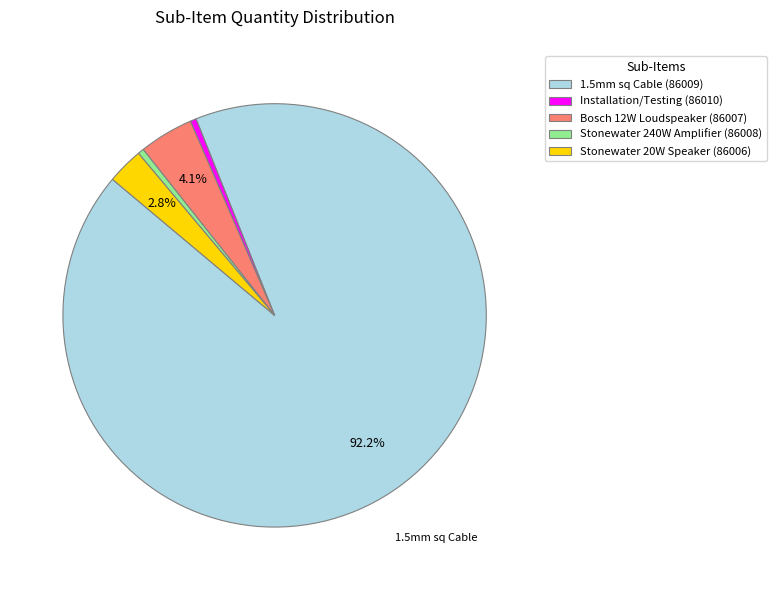

Which has a higher value, Stonewater 20W Speaker (86006) or Stonewater 240W Amplifier (86008)?

Stonewater 20W Speaker (86006)